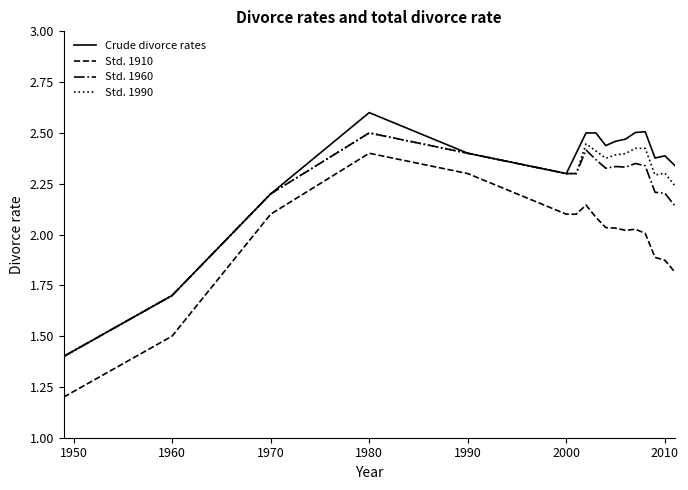

What is the minimum value for Std. 1990?

1.4